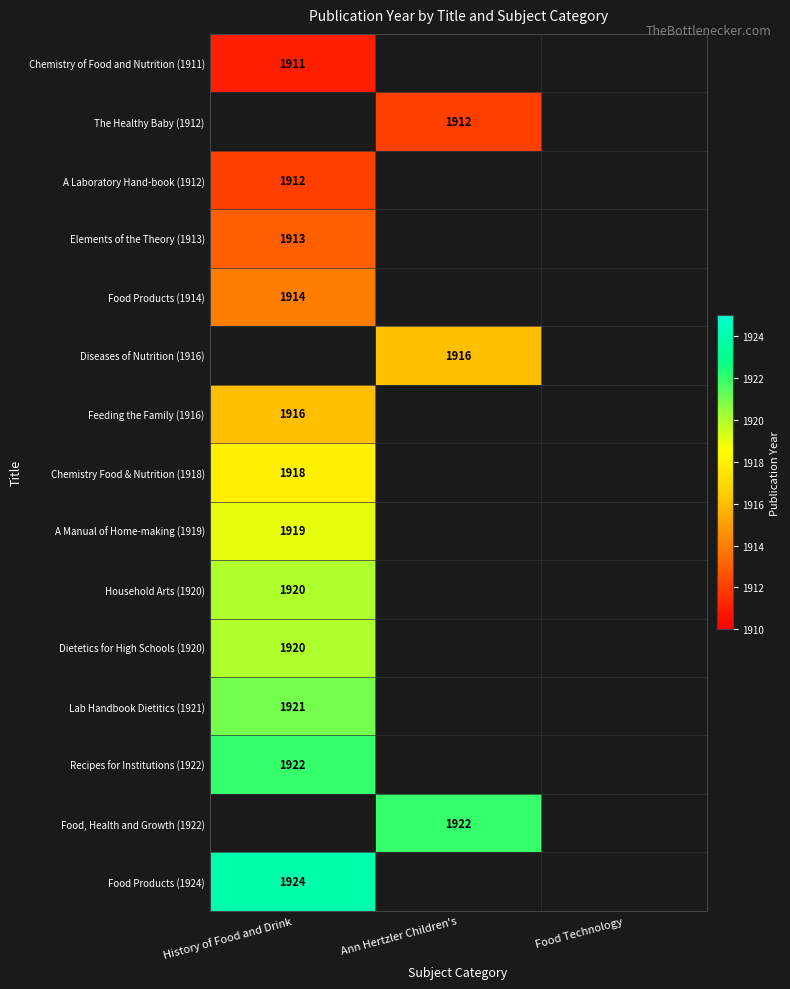

The The Healthy Baby (1912) series shows 1912 at Ann Hertzler Children's. True or false?

True